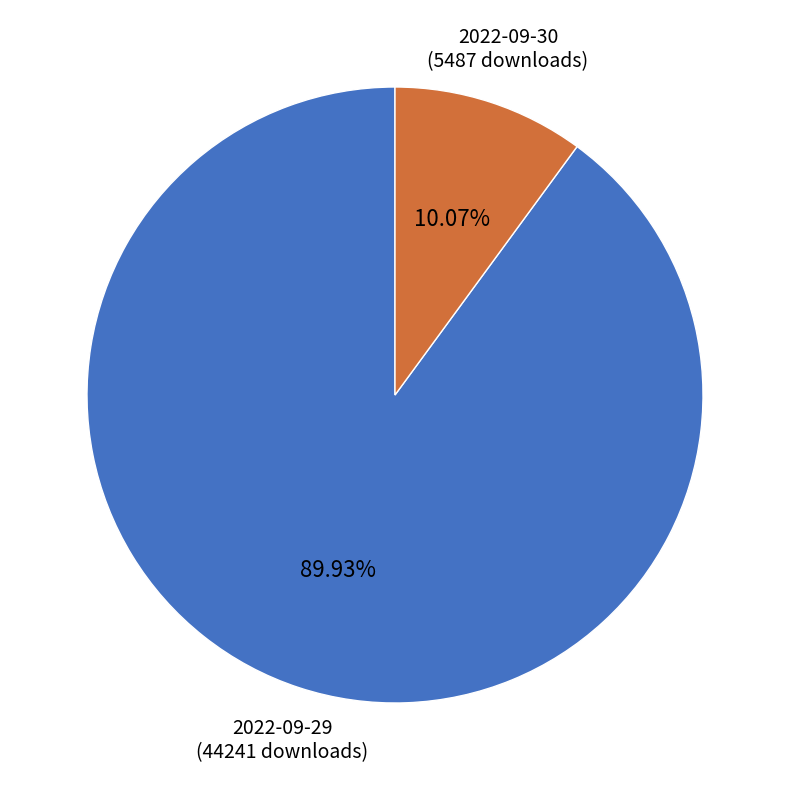

Which slice represents more than half of the pie?

2022-09-29